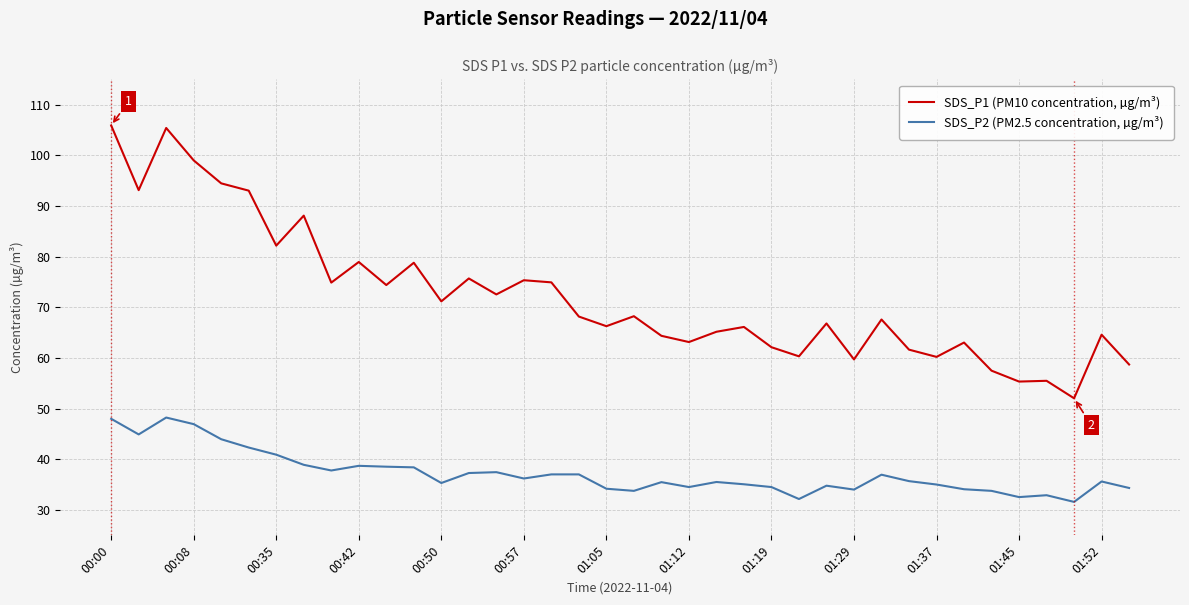

True or false: SDS_P1 (PM10 concentration, µg/m³) and SDS_P2 (PM2.5 concentration, µg/m³) cross at least once.

False